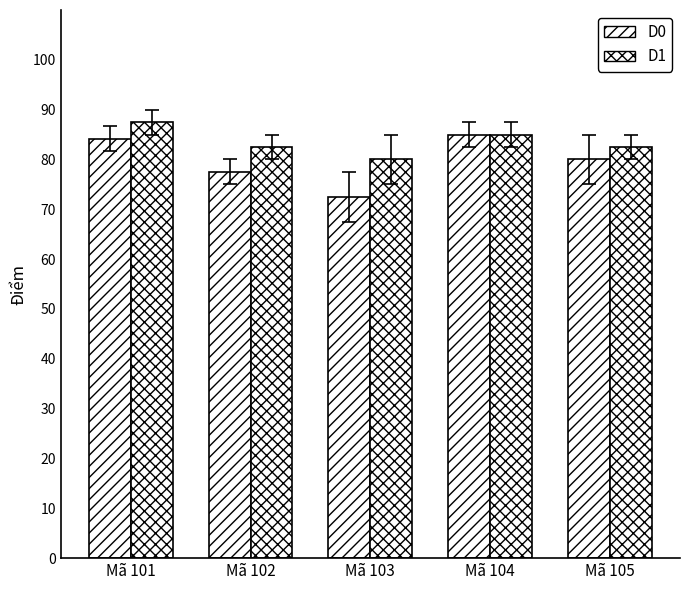

Are the bars horizontal?

No